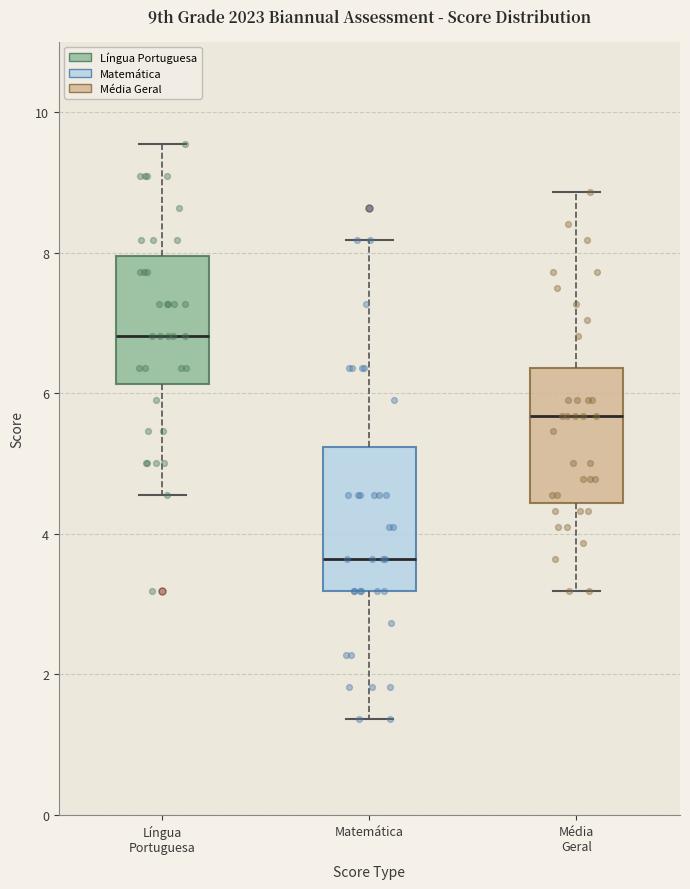

Which box's median line is the highest?

Língua Portuguesa